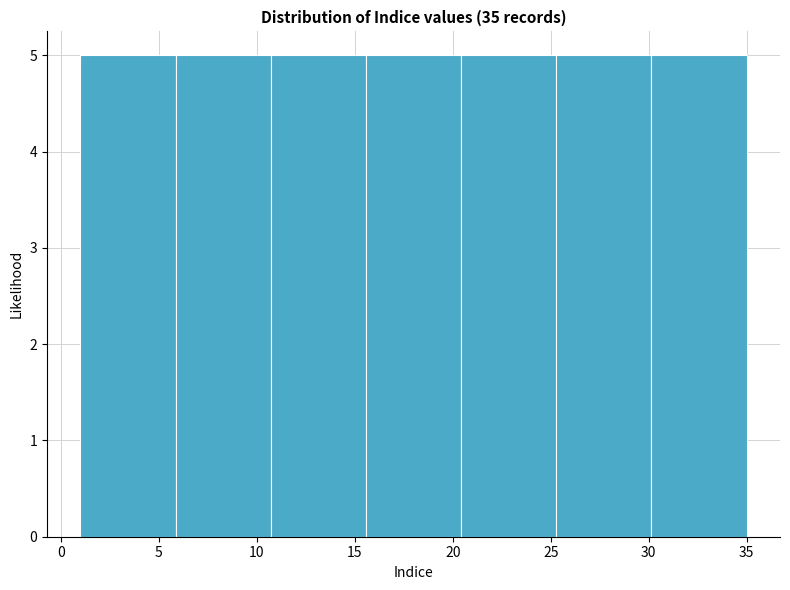

How tall is the bar that spans 15.5 to 20.5 on the x-axis? Neither the bar edges nor the heights are printed on the chart, so give them approximately, as read against the axes.

5